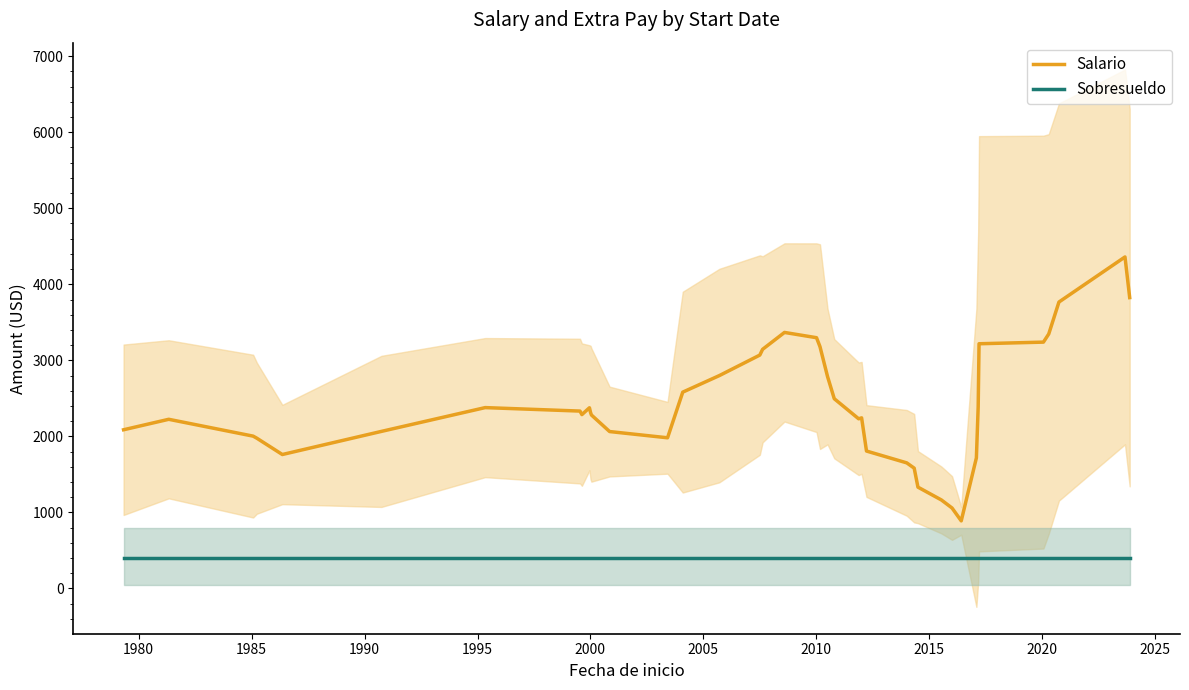

True or false: Salario and Sobresueldo intersect in this chart.

False